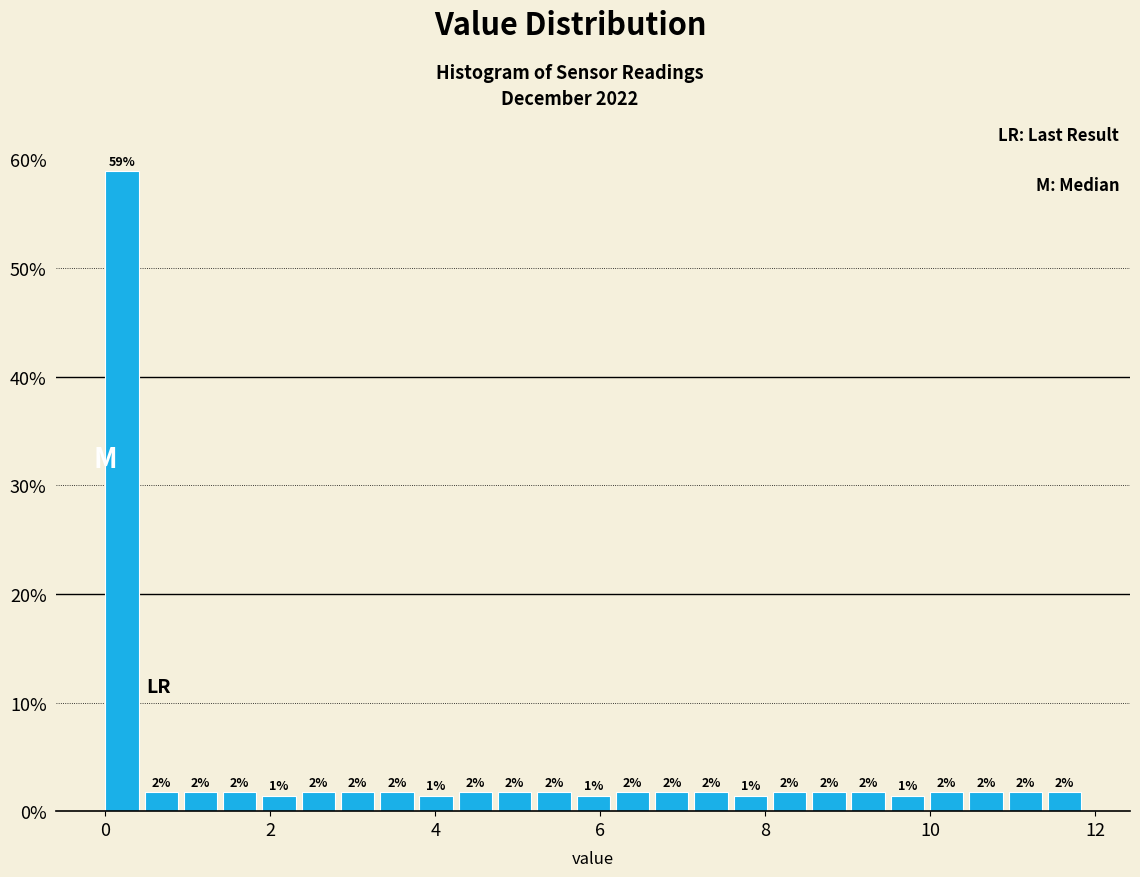

Around what value on the x-axis is the tallest bar? Give the approximate position of its centre, as read against the axis.

0.2